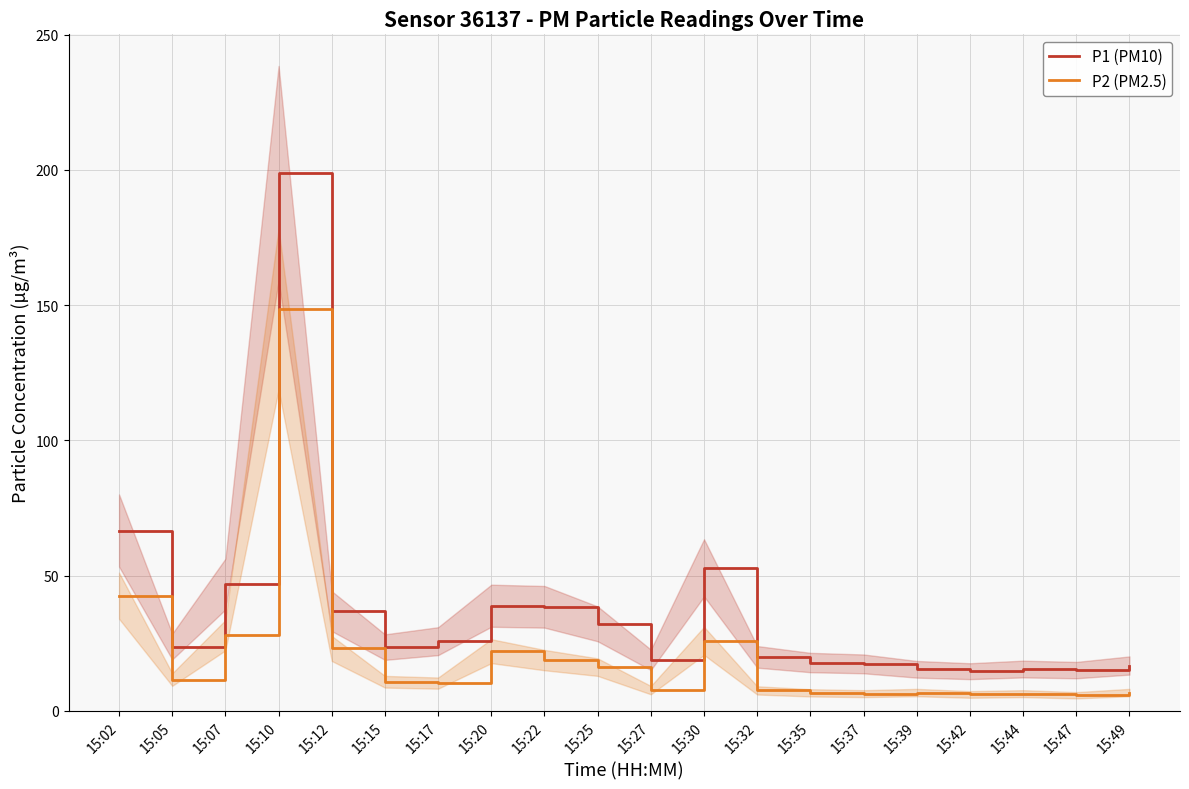

Which series has the widest spread of values?

P1 (PM10)